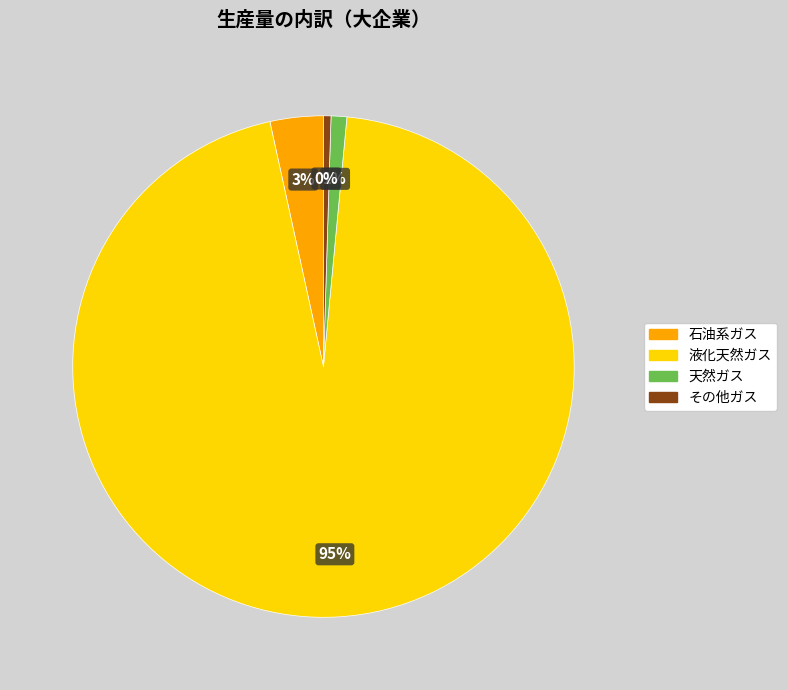

To the nearest percent, what is the average slice percentage?

25%